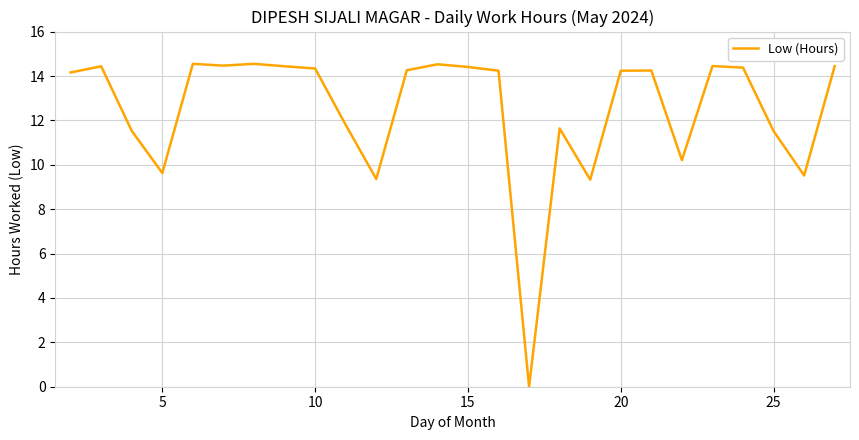

True or false: the data has more than 1 interior local peaks.

True